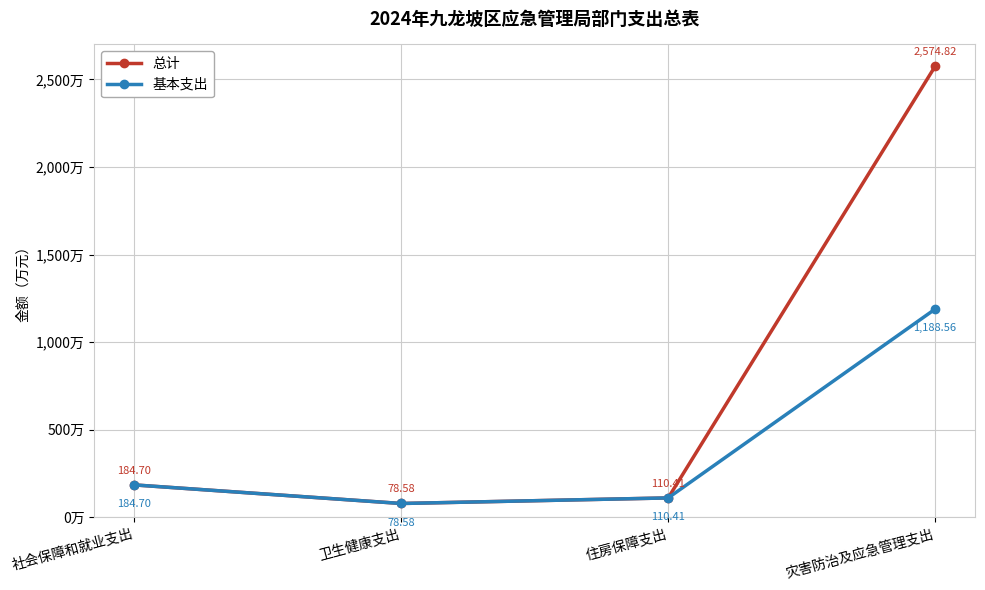

The value of 总计 at 灾害防治及应急管理支出 is 1430.5. True or false?

False